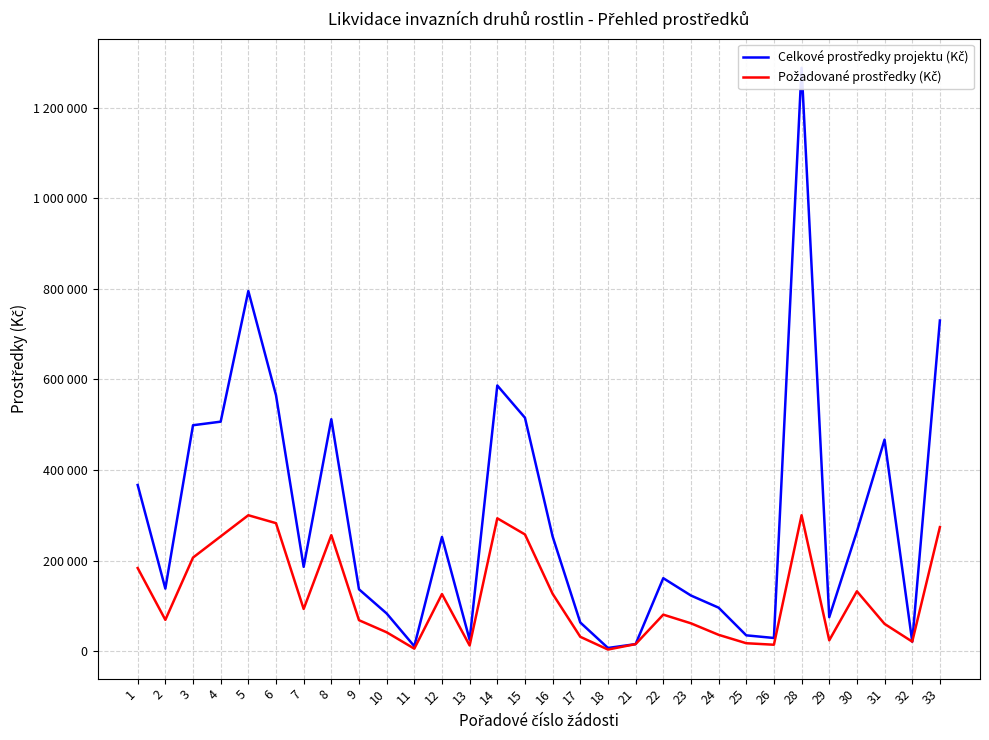

Reading left to right, list all the values displayed in this chart.

Celkové prostředky projektu (Kč): 366790	138035	498714	506592	795000	565042	186053	512008	136515	83150	10817	252004	24905	586483	515210	253098	63216	6935	15426	161020	122763	95944	34820	29000	1287900	75000	264199	466928	20890	729952
Požadované prostředky (Kč): 183395	69017	206515	253296	300000	282521	93026	256004	68257	41575	5408	126002	12452	293241	257605	126549	31608	3468	15426	80510	61381	35979	17410	14092	300000	23820	132100	60099	20916	273732